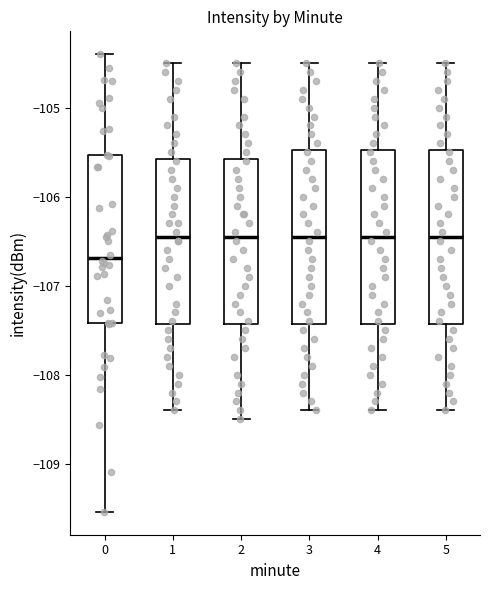

Reading left to right, transcribe this box plot: for each box, give where its median line is, the range the box spans, and where its two whiskers end, as read against the y-axis. The values are not printed on the chart, so give them approximately, as read against the axis.

0: median -106.7, box -107.4 to -105.5, whiskers -109.5 to -104.4
1: median -106.4, box -107.4 to -105.6, whiskers -108.4 to -104.5
2: median -106.4, box -107.4 to -105.6, whiskers -108.5 to -104.5
3: median -106.4, box -107.4 to -105.5, whiskers -108.4 to -104.5
4: median -106.4, box -107.4 to -105.5, whiskers -108.4 to -104.5
5: median -106.4, box -107.4 to -105.5, whiskers -108.4 to -104.5